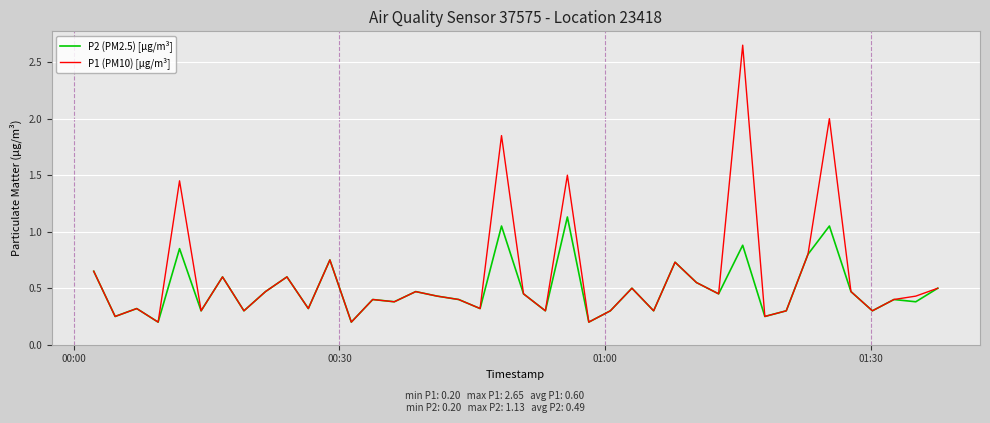

Which series has the largest total across all categories?

P1 (PM10) [µg/m³]